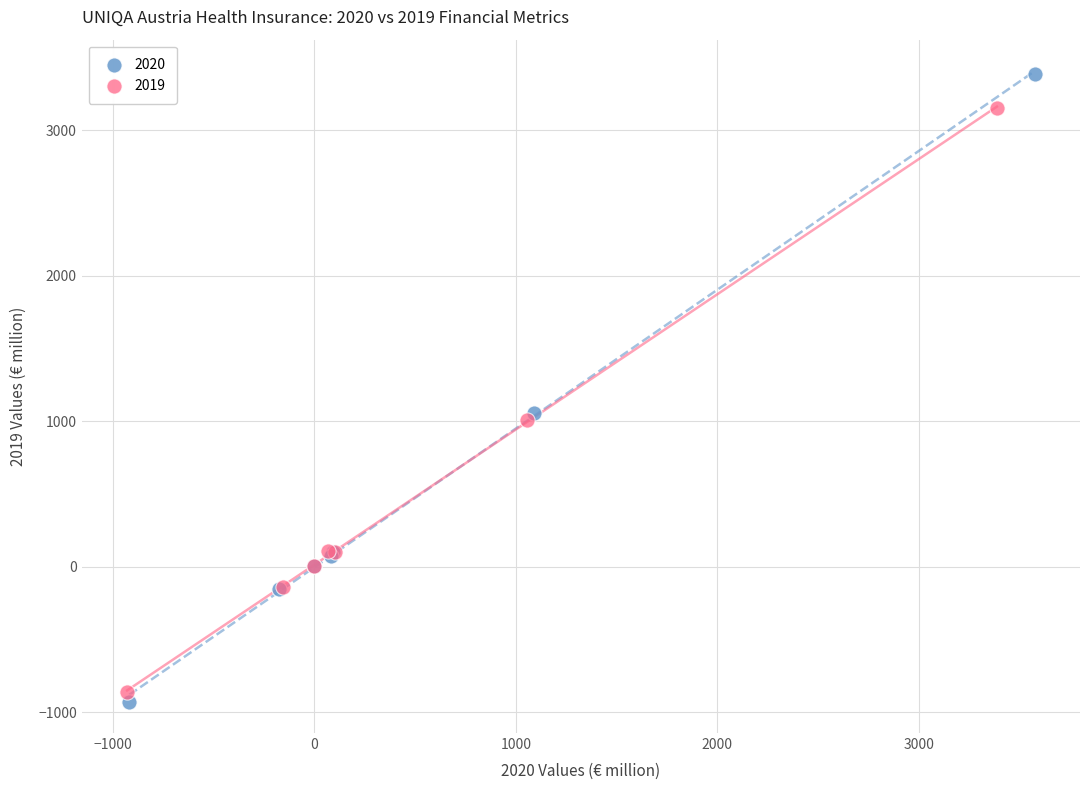

Which series has the widest spread of Y values?

2020